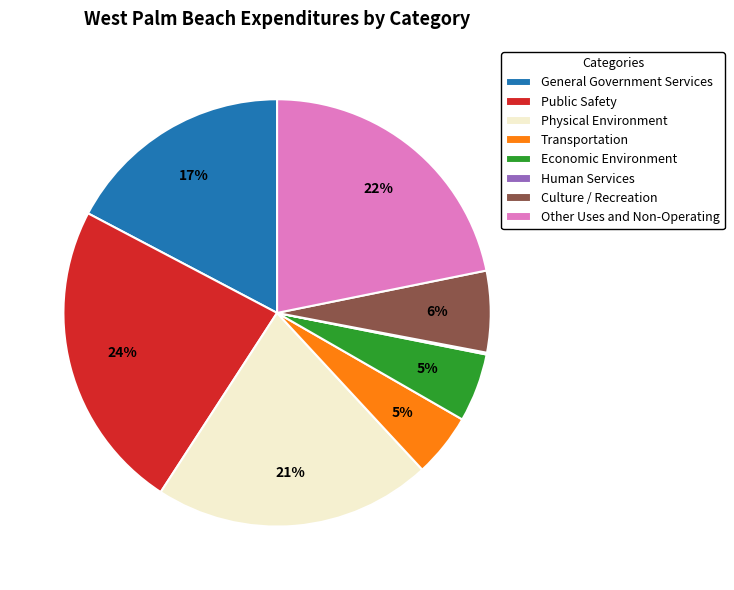

What percentage is the Culture / Recreation slice, to the nearest percent?

6%